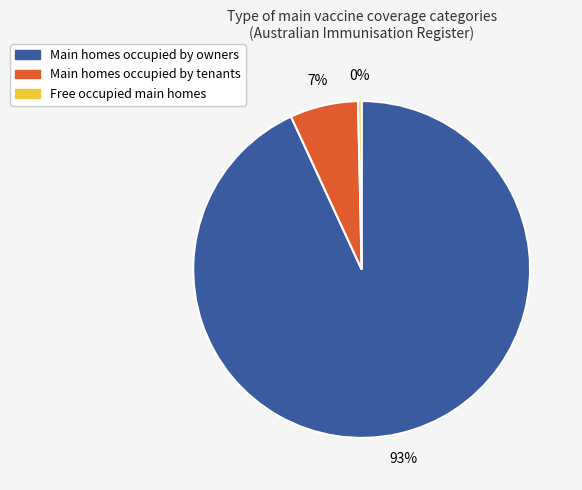

Is there any slice that represents more than half of the pie?

Yes